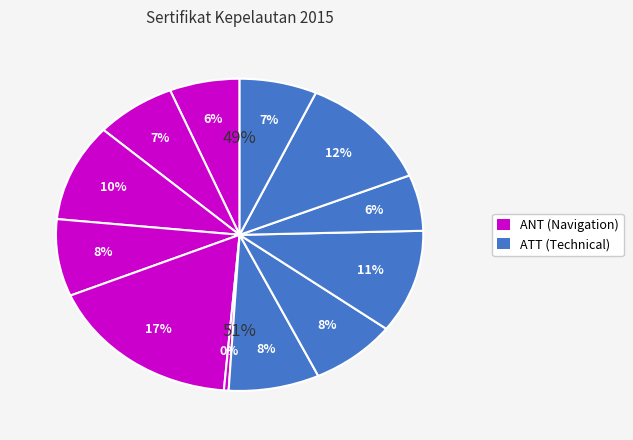

How many segments does this pie chart have?

12